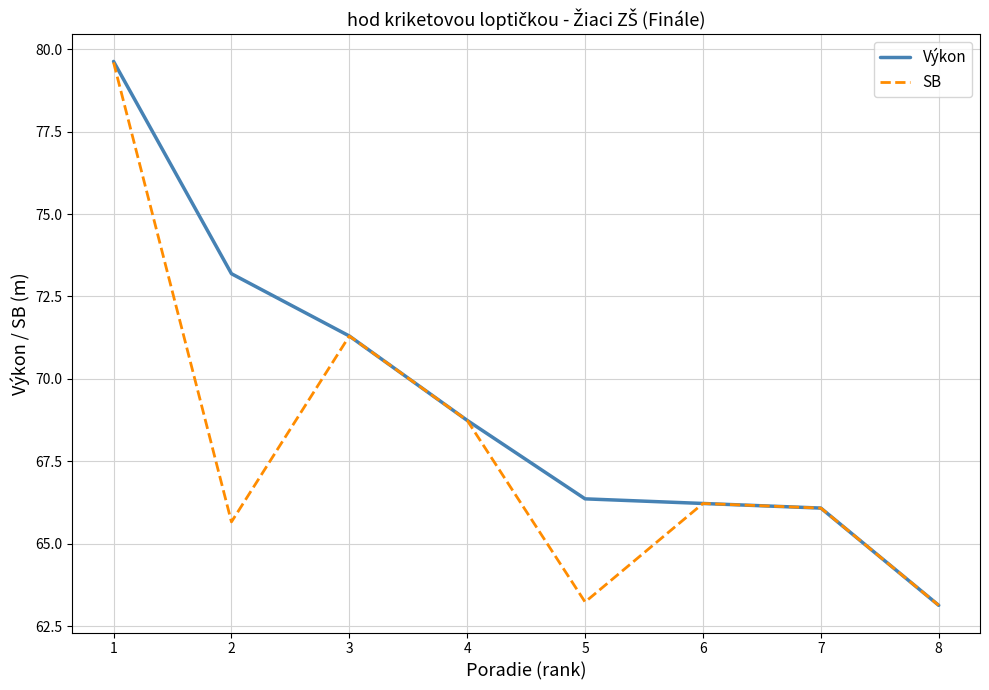

At which category is the sum across all series the highest?

1